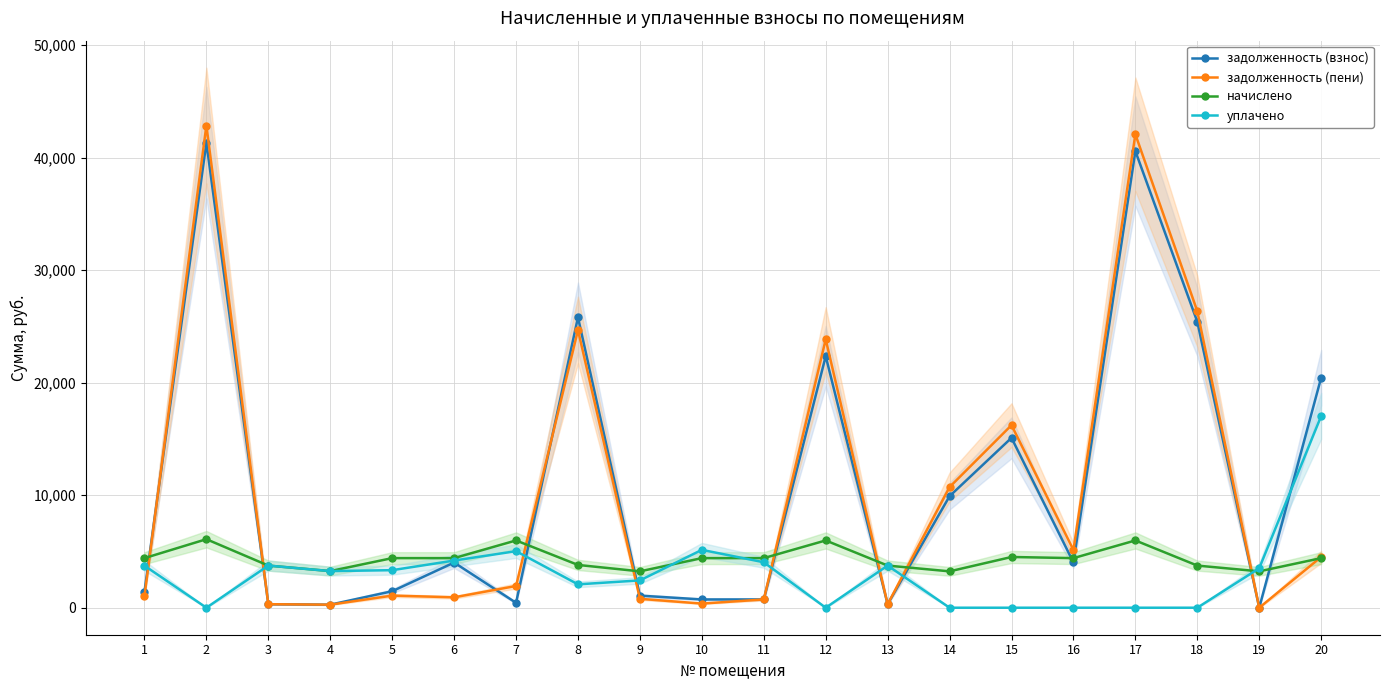

The уплачено series shows 11243.3 at 12. True or false?

False